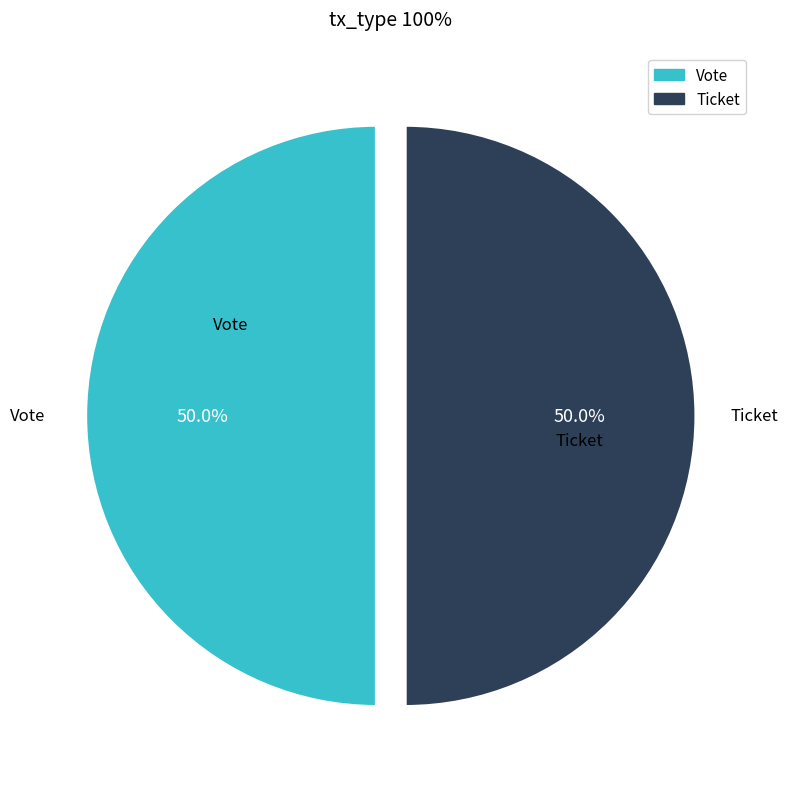

Approximately how many times larger is the value at Vote compared to Ticket?

1.0